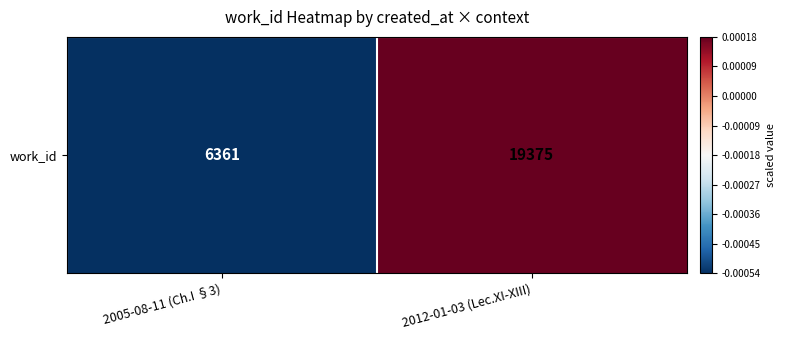

List the labels in order of value, largest first.

2012-01-03 (Lec.XI-XIII), 2005-08-11 (Ch.I §3)